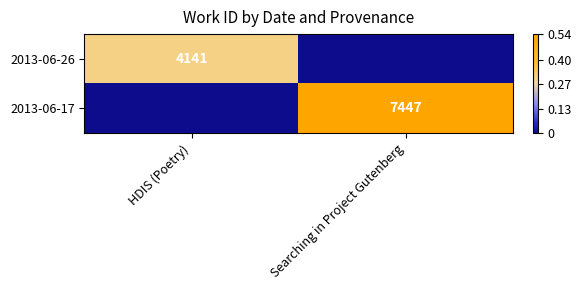

The value of 2013-06-17 at Searching in Project Gutenberg is 4821. True or false?

False